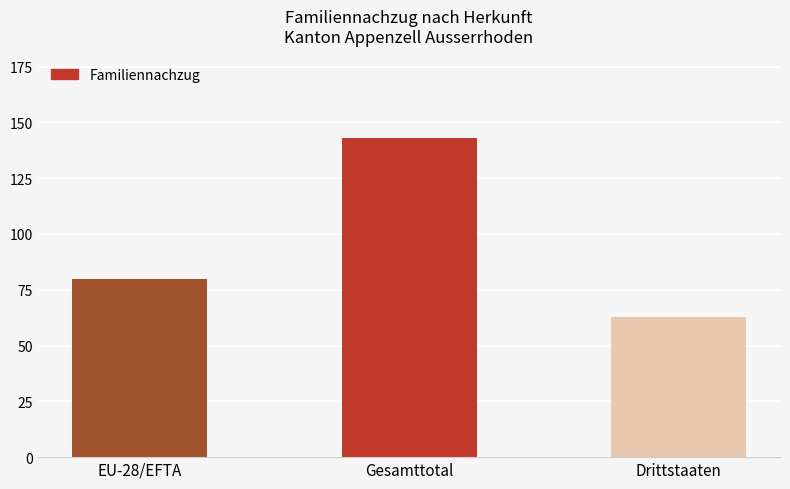

Which category has the lowest value across all series?

Drittstaaten